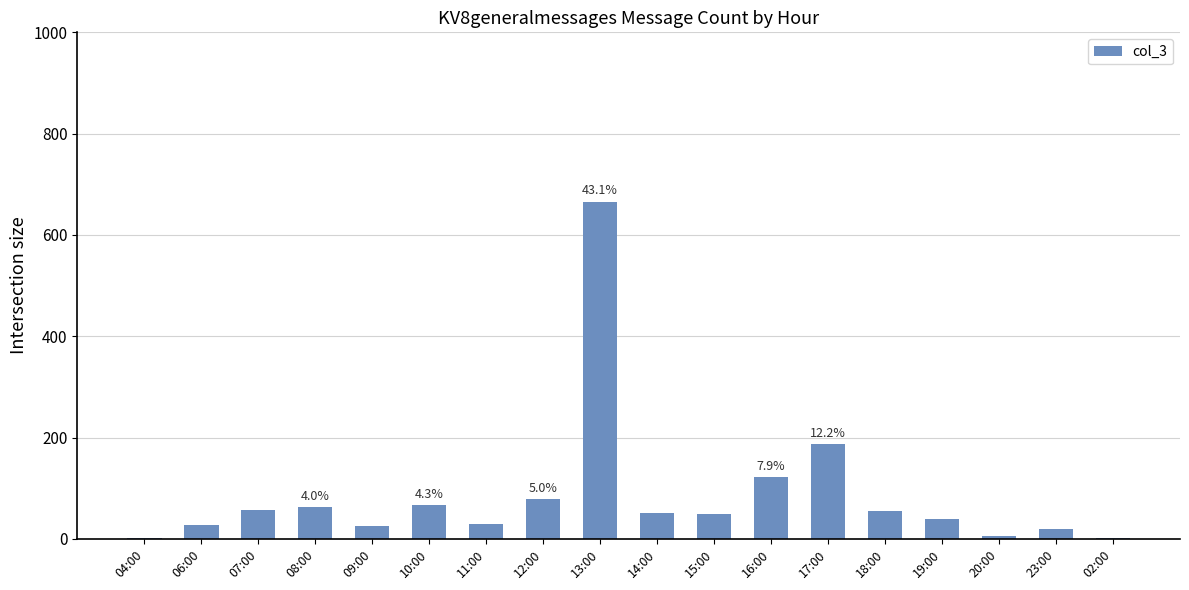

The chart shows a value of 2 at 02:00. True or false?

True